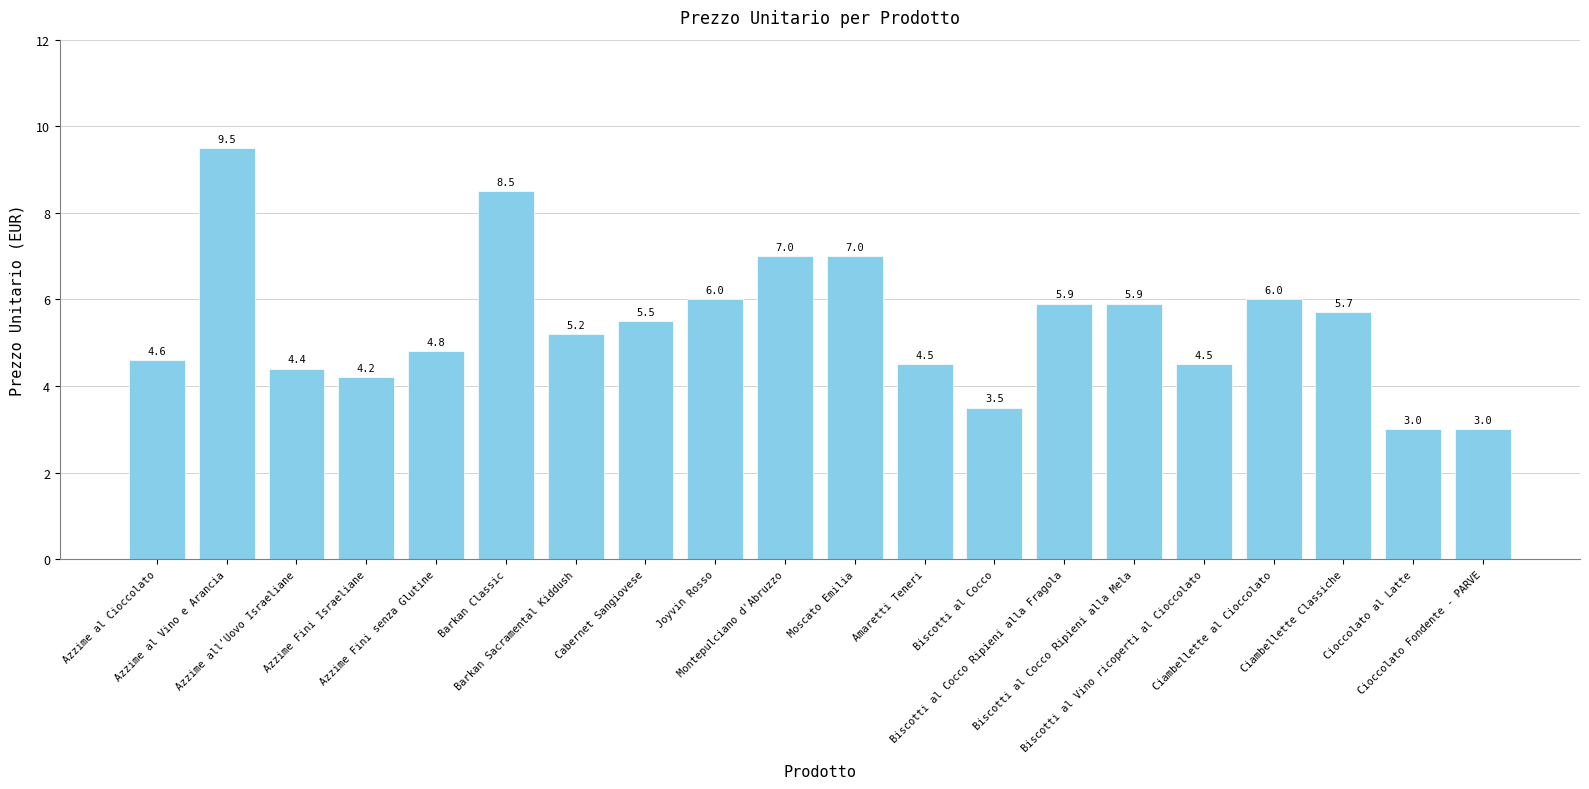

Reading right to left, extract all data points from this chart.

3.0	3.0	5.7	6.0	4.5	5.9	5.9	3.5	4.5	7.0	7.0	6.0	5.5	5.2	8.5	4.8	4.2	4.4	9.5	4.6